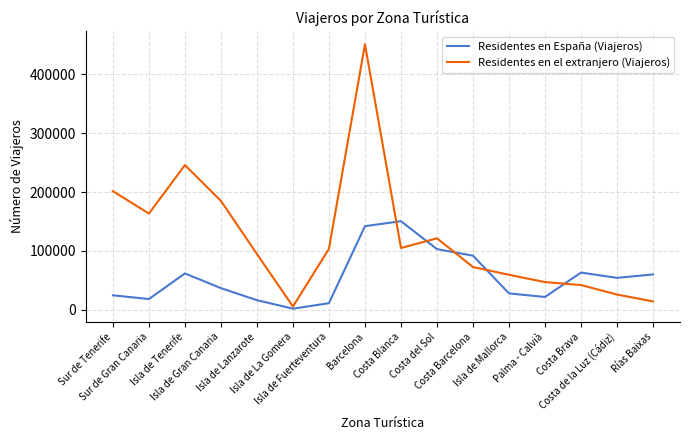

Where is the first local minimum for Residentes en el extranjero (Viajeros)?

Sur de Gran Canaria